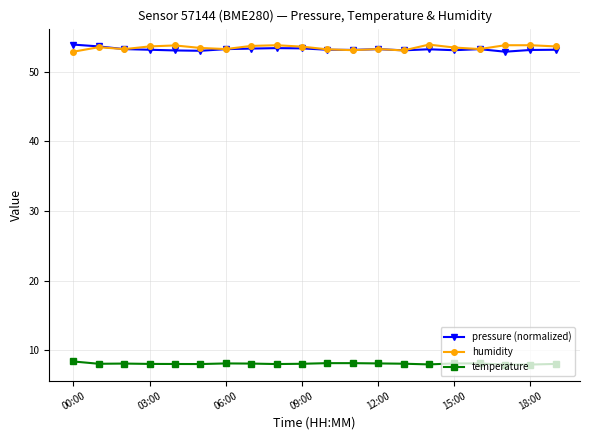

What is the value of the pressure (normalized) point at the 2nd from the left?

53.6